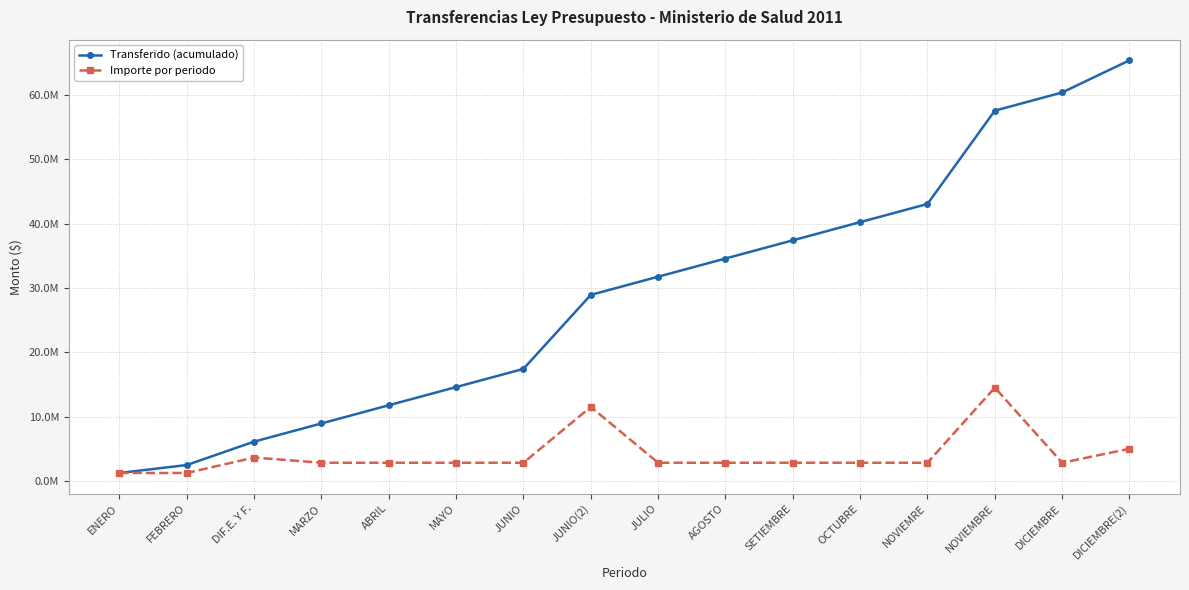

Is it true that Importe por periodo equals 4865105.4 at NOVIEMRE?

False